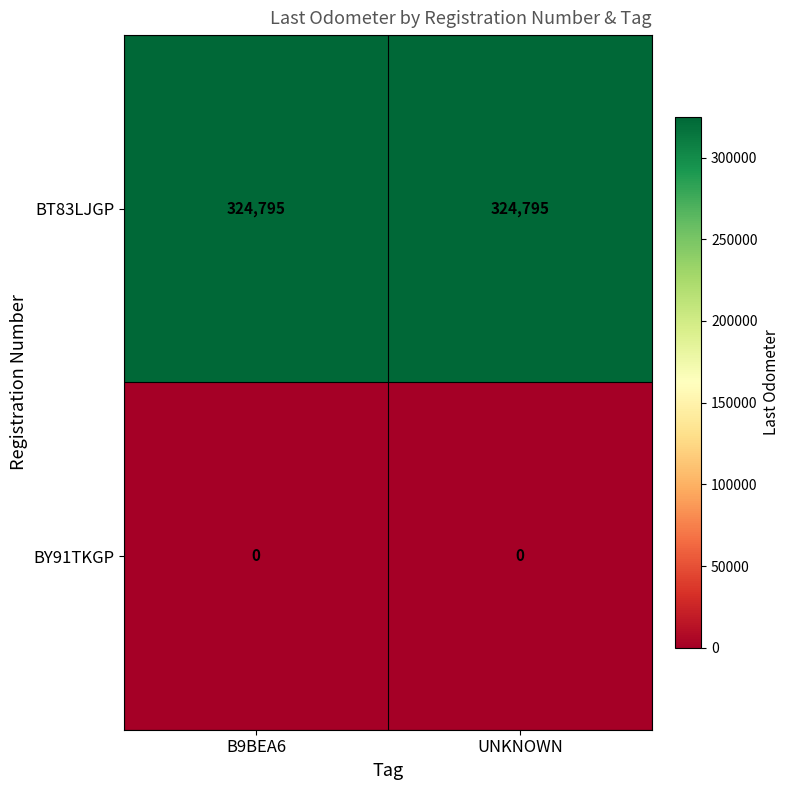

What value does the BT83LJGP series have at UNKNOWN?

324795